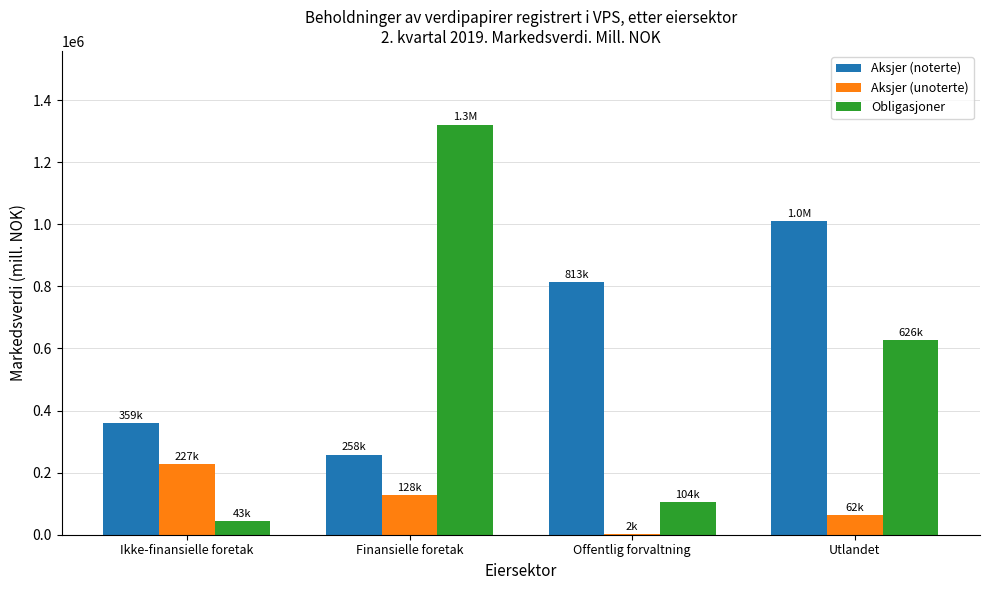

What is the total value across all series at Offentlig forvaltning?

919187